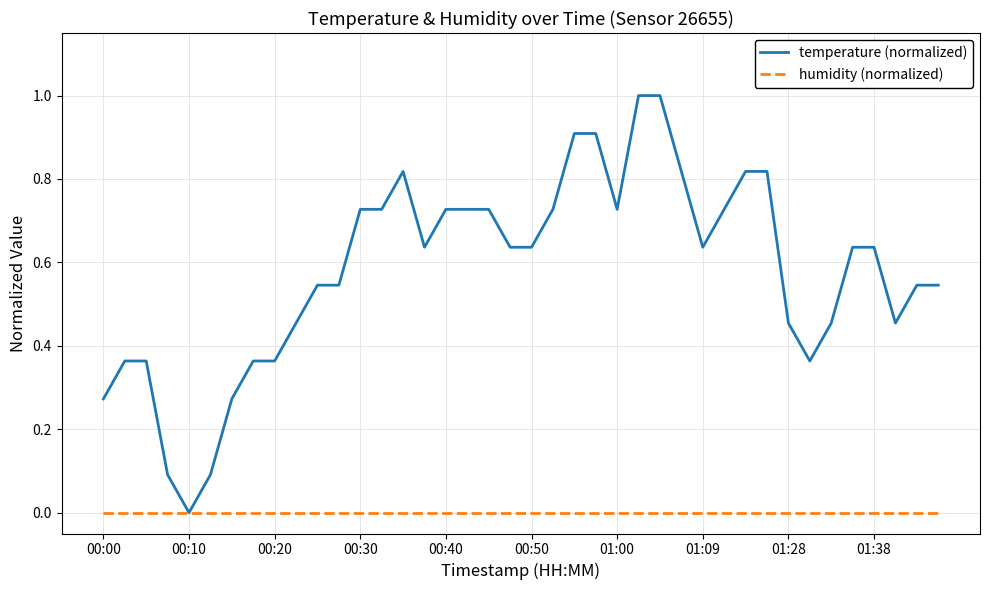

What is the difference between the maximum and minimum values in the temperature (normalized) series?

1.0